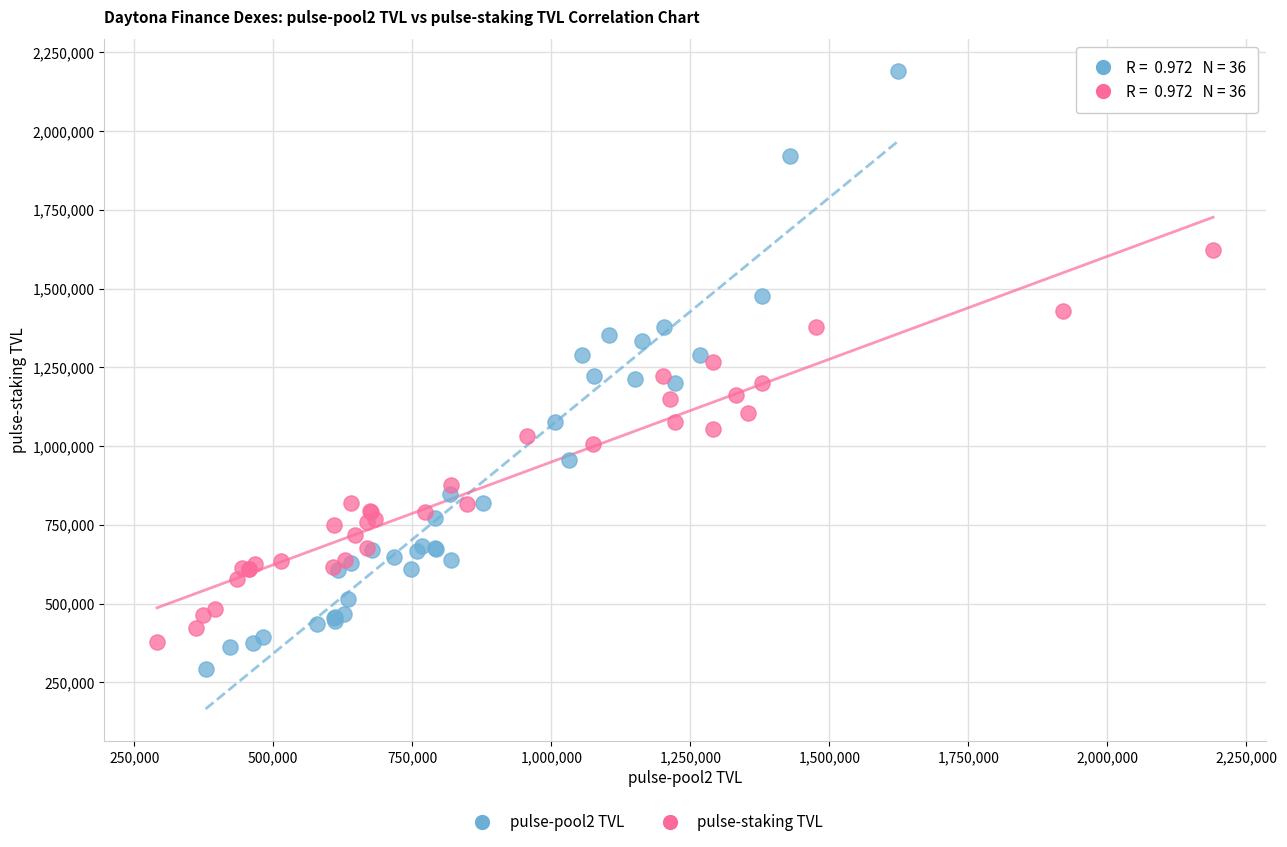

Which series has the largest Y range (max minus min)?

pulse-pool2 TVL